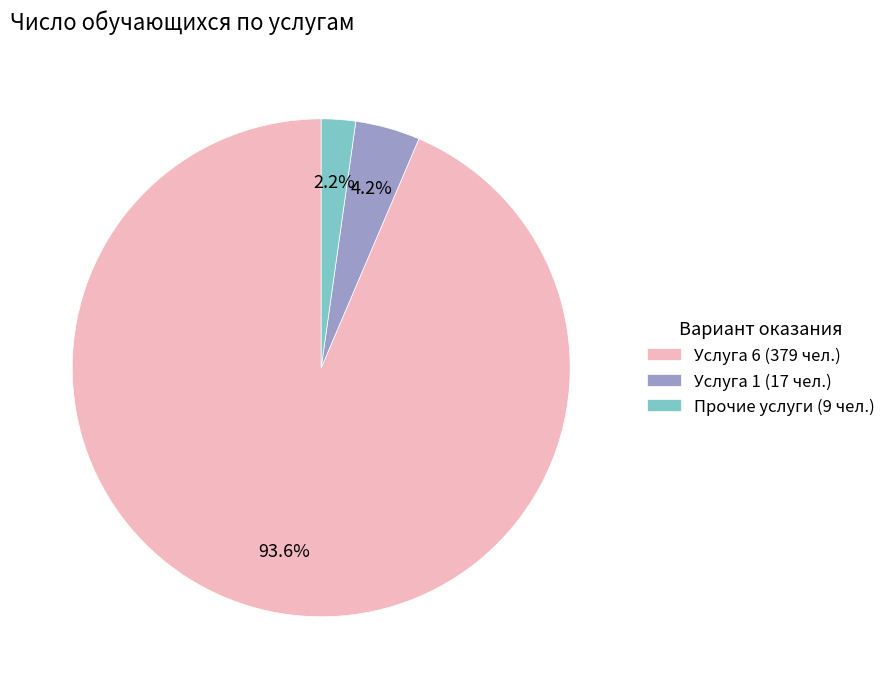

What is the smallest slice in the pie chart?

Прочие услуги (9 чел.)